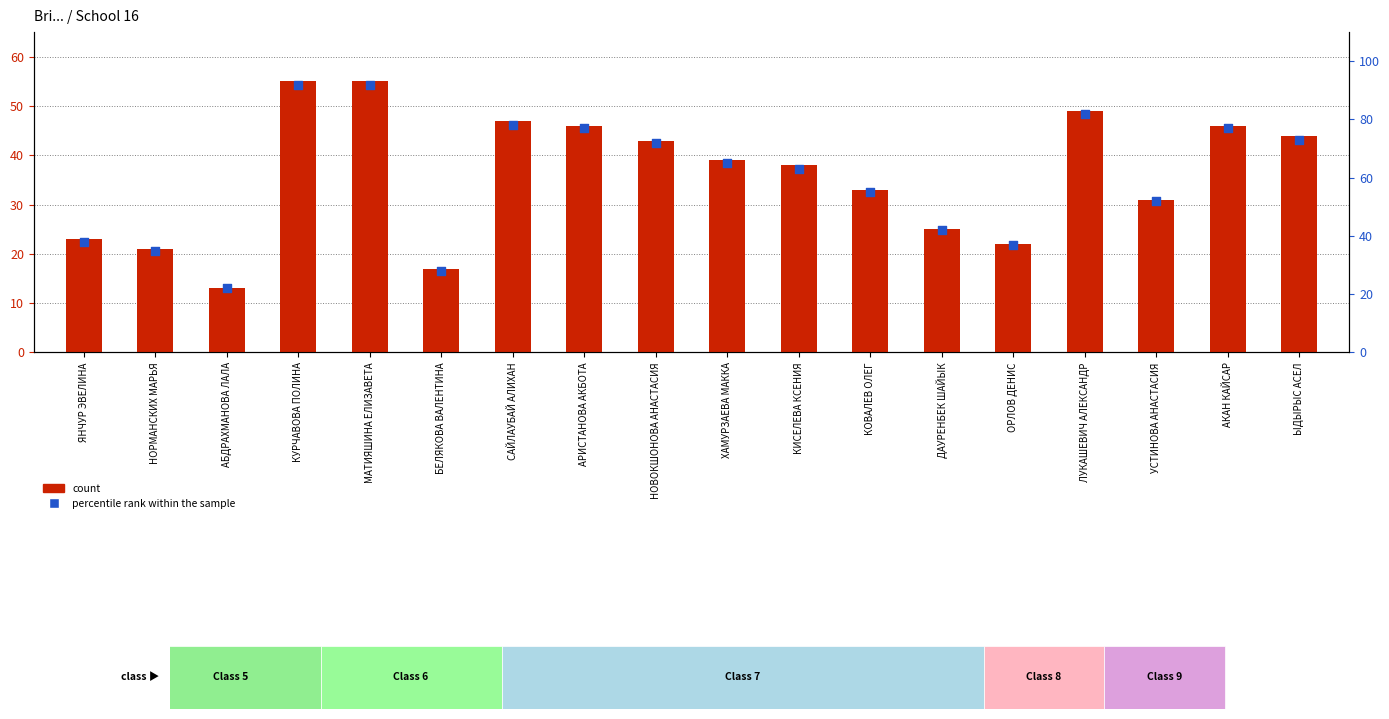

What are all the series names shown in the legend?

count, percentile rank within the sample